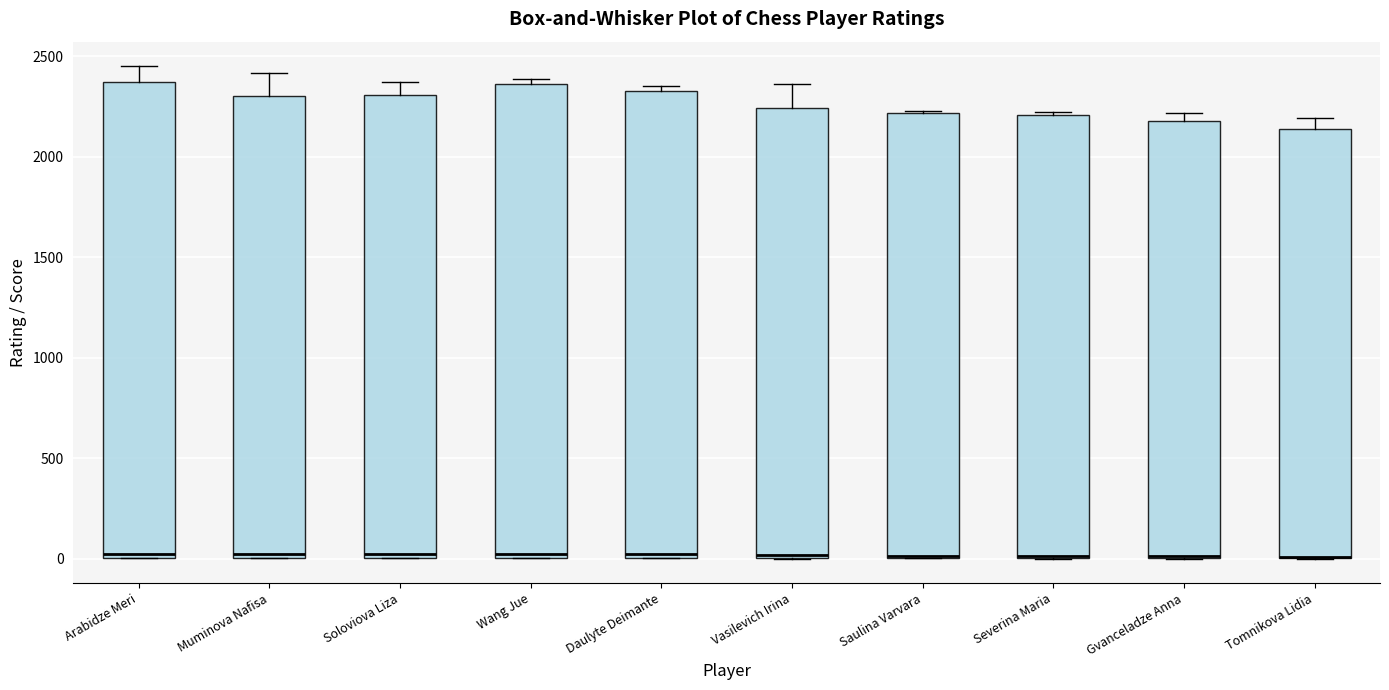

Where is the upper edge of the box for Wang Jue on the y-axis? The values are not printed on the chart, so give them approximately, as read against the axis.

2350